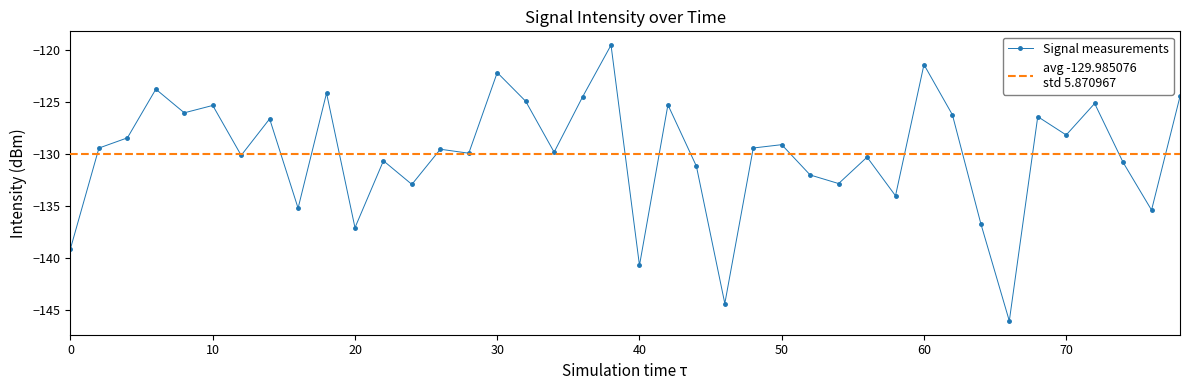

True or false: Signal measurements has more than 1 interior local peaks.

True